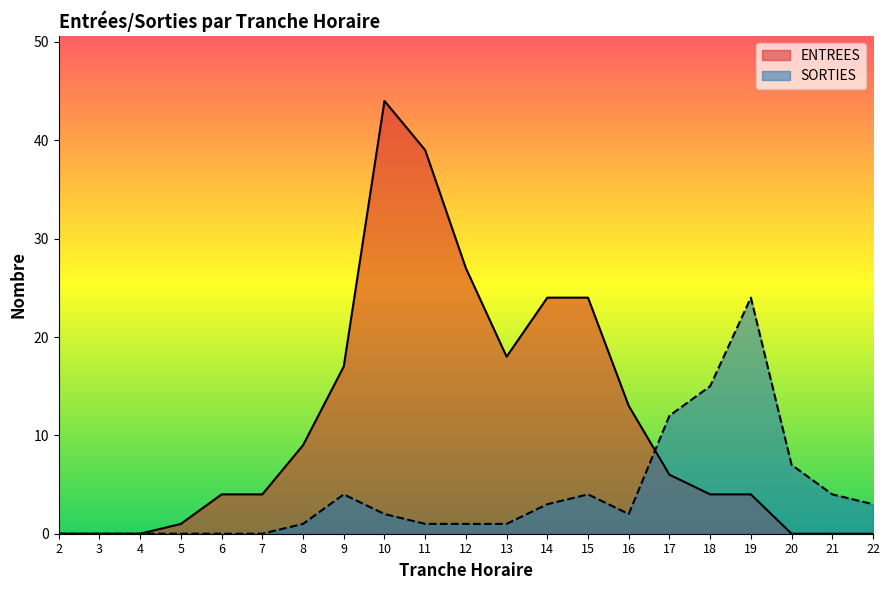

Reading left to right, what are all the values shown in this chart?

ENTREES: 0	0	0	1	4	4	9	17	44	39	27	18	24	24	13	6	4	4	0	0	0
SORTIES: 0	0	0	0	0	0	1	4	2	1	1	1	3	4	2	12	15	24	7	4	3